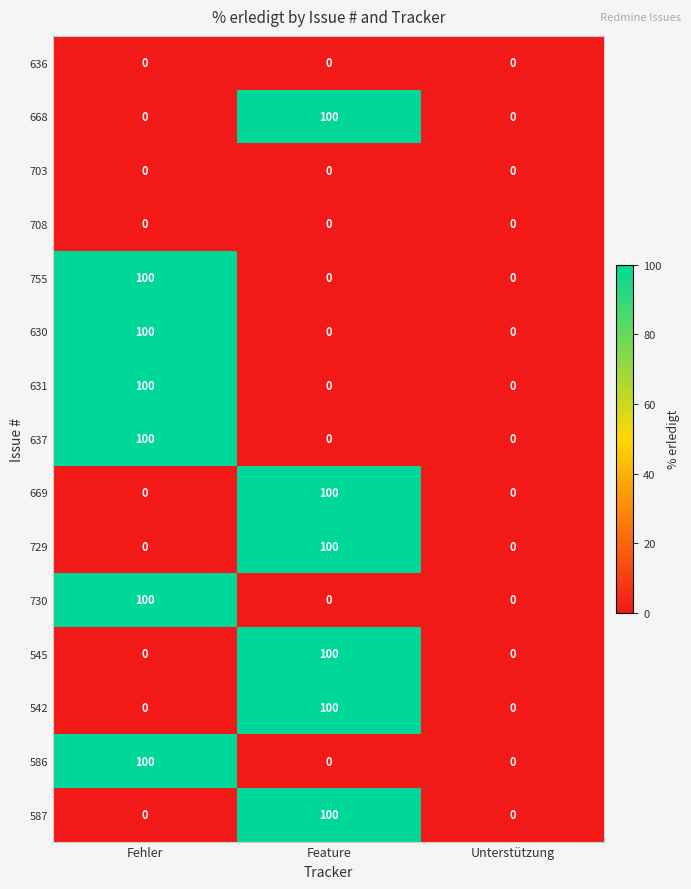

True or false: 636 has a value of 0 at Unterstützung.

True